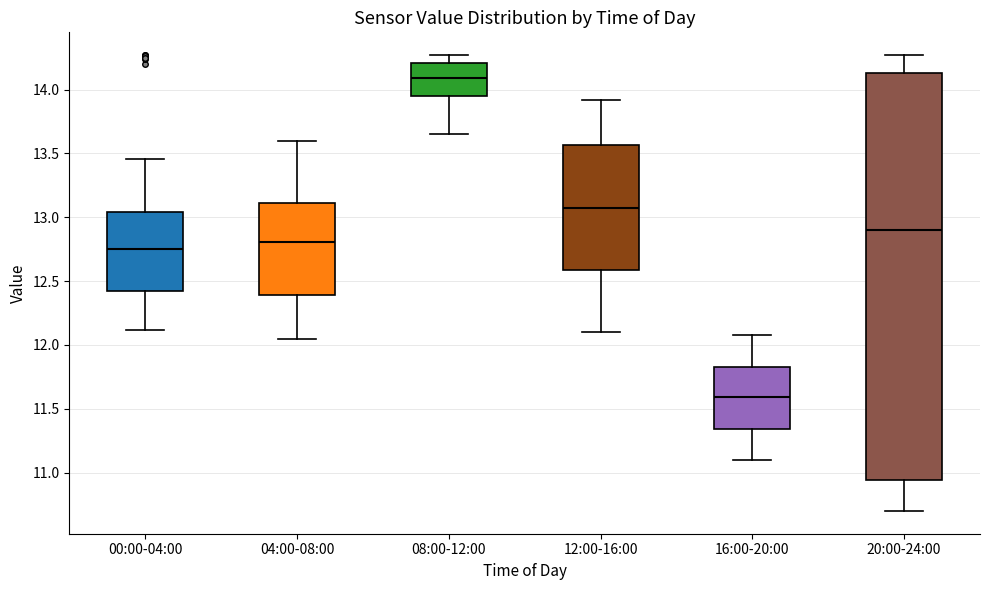

Reading left to right, transcribe this box plot: for each box, give where its median line is, the range the box spans, and where its two whiskers end, as read against the y-axis. The values are not printed on the chart, so give them approximately, as read against the axis.

00:00-04:00: median 12.75, box 12.40 to 13.05, whiskers 12.10 to 13.45
04:00-08:00: median 12.80, box 12.40 to 13.10, whiskers 12.05 to 13.60
08:00-12:00: median 14.10, box 13.95 to 14.20, whiskers 13.65 to 14.25
12:00-16:00: median 13.10, box 12.60 to 13.55, whiskers 12.10 to 13.90
16:00-20:00: median 11.60, box 11.35 to 11.85, whiskers 11.10 to 12.10
20:00-24:00: median 12.90, box 10.95 to 14.15, whiskers 10.70 to 14.25